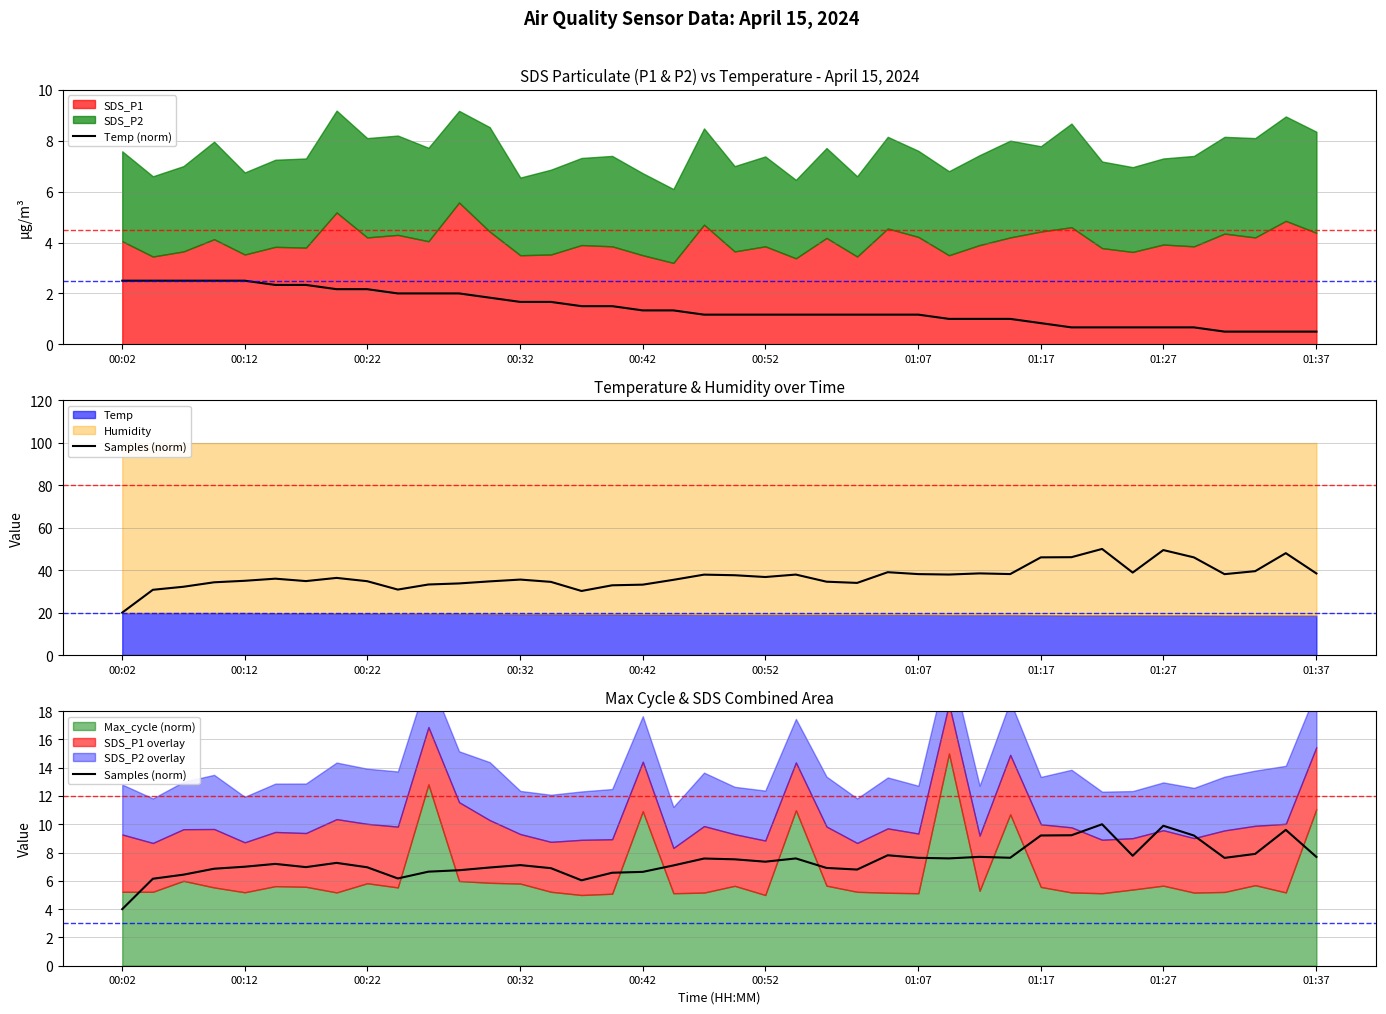

Does the chart have visible grid lines?

Yes